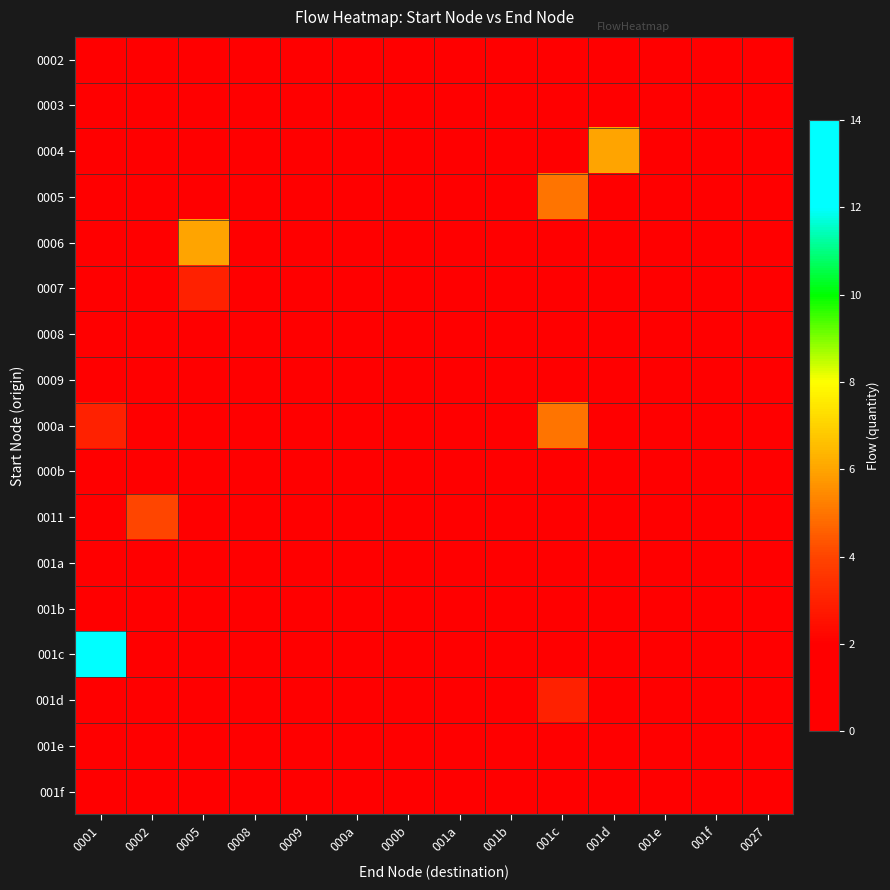

Reading left to right, transcribe all the data shown in this chart.

0002: 0001=0	0002=0	0005=0	0008=0	0009=0	000a=0	000b=0	001a=0	001b=0	001c=0	001d=0	001e=0	001f=0	0027=0
0003: 0001=0	0002=0	0005=0	0008=0	0009=0	000a=2	000b=0	001a=0	001b=0	001c=0	001d=0	001e=0	001f=0	0027=0
0004: 0001=0	0002=0	0005=0	0008=0	0009=0	000a=0	000b=0	001a=0	001b=0	001c=0	001d=6	001e=0	001f=0	0027=0
0005: 0001=1	0002=0	0005=0	0008=0	0009=0	000a=0	000b=0	001a=0	001b=0	001c=5	001d=0	001e=0	001f=0	0027=0
0006: 0001=0	0002=0	0005=6	0008=0	0009=0	000a=0	000b=0	001a=0	001b=0	001c=0	001d=0	001e=0	001f=0	0027=0
0007: 0001=0	0002=0	0005=3	0008=0	0009=0	000a=0	000b=0	001a=0	001b=0	001c=0	001d=0	001e=0	001f=1	0027=0
0008: 0001=0	0002=0	0005=0	0008=0	0009=0	000a=0	000b=0	001a=0	001b=0	001c=0	001d=0	001e=0	001f=0	0027=0
0009: 0001=0	0002=0	0005=0	0008=0	0009=0	000a=0	000b=0	001a=0	001b=0	001c=0	001d=0	001e=0	001f=0	0027=0
000a: 0001=3	0002=0	0005=0	0008=0	0009=0	000a=0	000b=0	001a=0	001b=0	001c=5	001d=0	001e=0	001f=0	0027=0
000b: 0001=0	0002=0	0005=0	0008=1	0009=0	000a=0	000b=0	001a=0	001b=0	001c=0	001d=0	001e=0	001f=0	0027=0
0011: 0001=0	0002=4	0005=0	0008=0	0009=0	000a=0	000b=0	001a=0	001b=0	001c=0	001d=0	001e=0	001f=0	0027=0
001a: 0001=0	0002=0	0005=0	0008=0	0009=0	000a=0	000b=0	001a=0	001b=0	001c=0	001d=0	001e=0	001f=0	0027=0
001b: 0001=0	0002=0	0005=0	0008=0	0009=0	000a=0	000b=0	001a=0	001b=0	001c=0	001d=0	001e=0	001f=0	0027=0
001c: 0001=14	0002=0	0005=0	0008=0	0009=0	000a=0	000b=0	001a=0	001b=0	001c=0	001d=0	001e=0	001f=0	0027=0
001d: 0001=0	0002=0	0005=0	0008=0	0009=0	000a=0	000b=0	001a=0	001b=0	001c=3	001d=0	001e=0	001f=0	0027=0
001e: 0001=0	0002=0	0005=0	0008=0	0009=0	000a=0	000b=0	001a=0	001b=0	001c=0	001d=0	001e=0	001f=0	0027=0
001f: 0001=0	0002=0	0005=2	0008=0	0009=0	000a=0	000b=0	001a=0	001b=0	001c=0	001d=0	001e=0	001f=0	0027=0